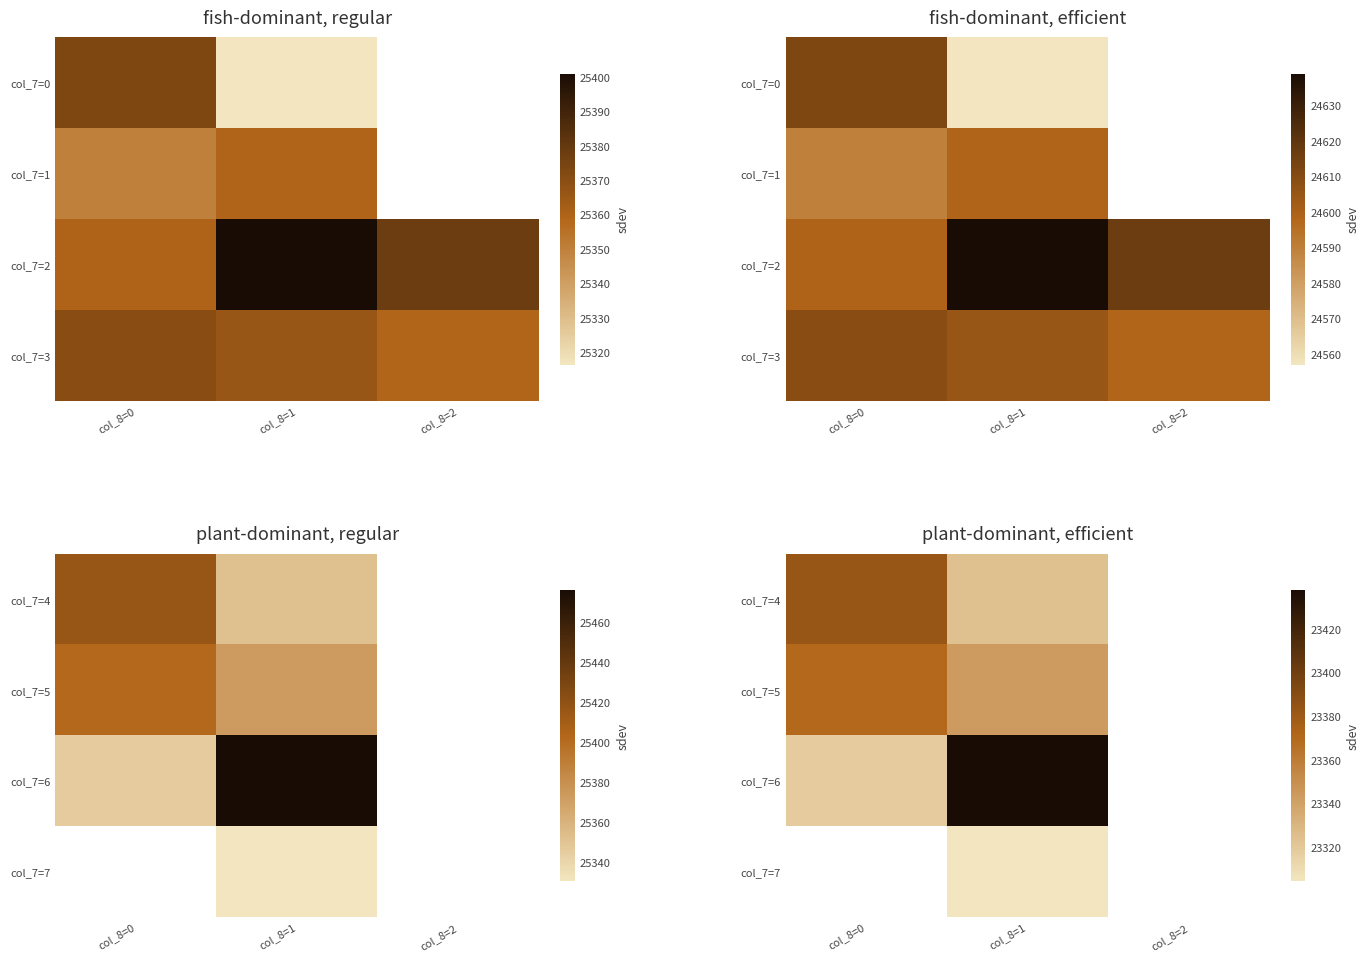

Rank the series by their maximum value, from lowest to highest.

col_7=5, col_7=4, col_7=6, col_7=7